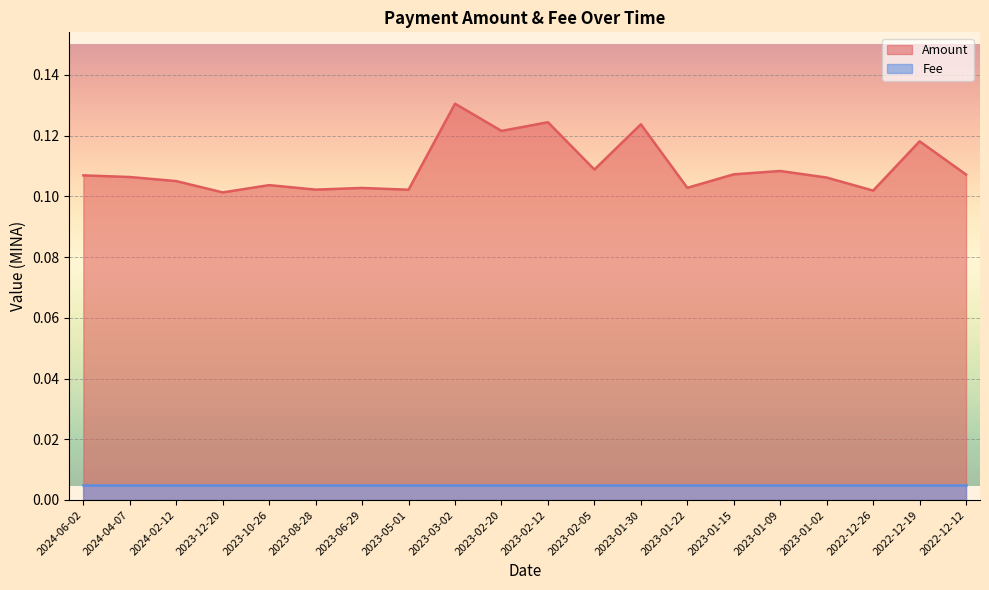

List the labels in order of value, smallest first.

2023-12-20, 2022-12-26, 2023-05-01, 2023-08-28, 2023-06-29, 2023-01-22, 2023-10-26, 2024-02-12, 2023-01-02, 2024-04-07, 2024-06-02, 2022-12-12, 2023-01-15, 2023-01-09, 2023-02-05, 2022-12-19, 2023-02-20, 2023-01-30, 2023-02-12, 2023-03-02